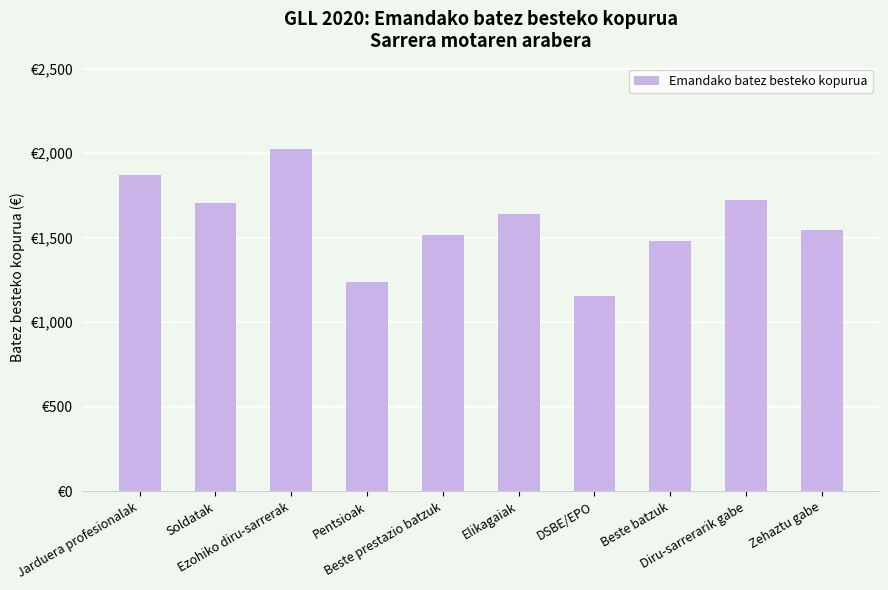

Is it true that the value at Jarduera profesionalak is 1872.6?

True